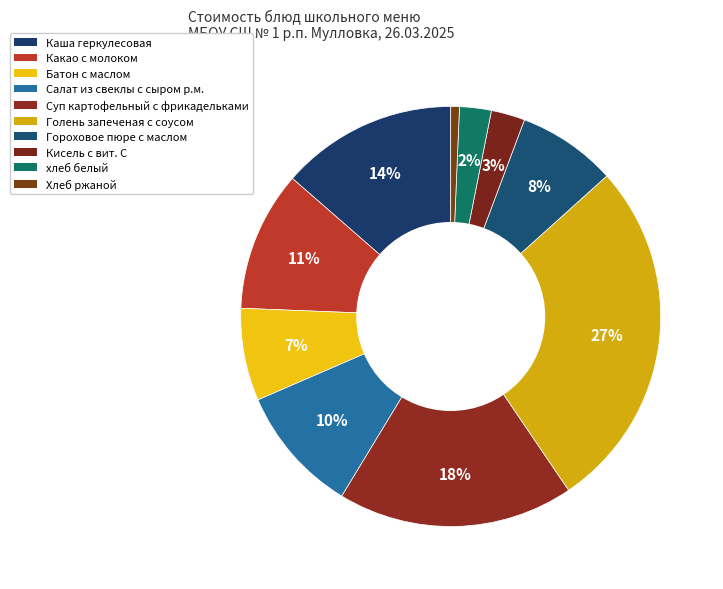

How many slices are in this pie chart?

10